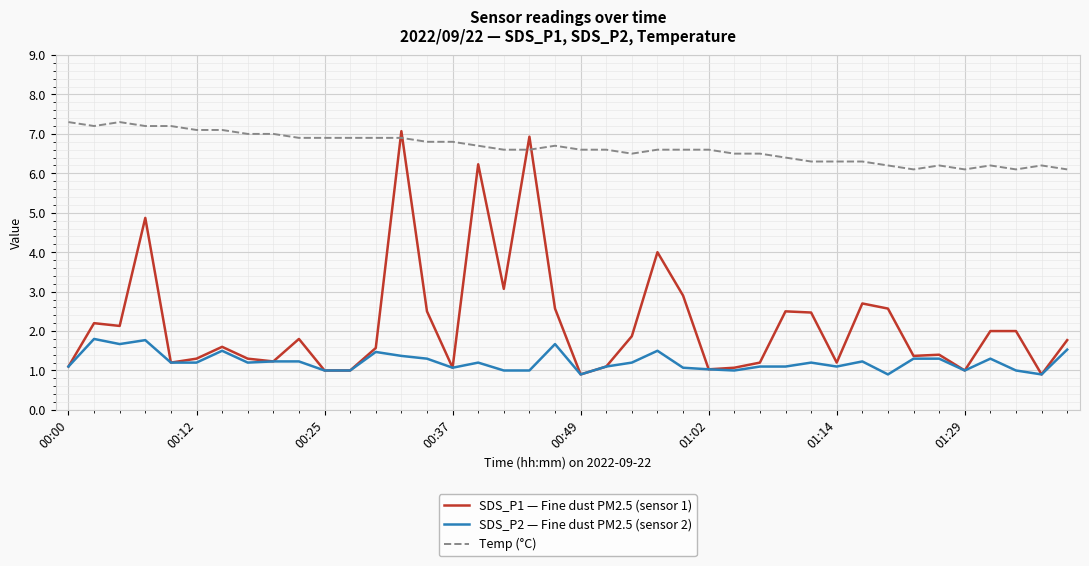

What is the greatest value displayed?

7.3